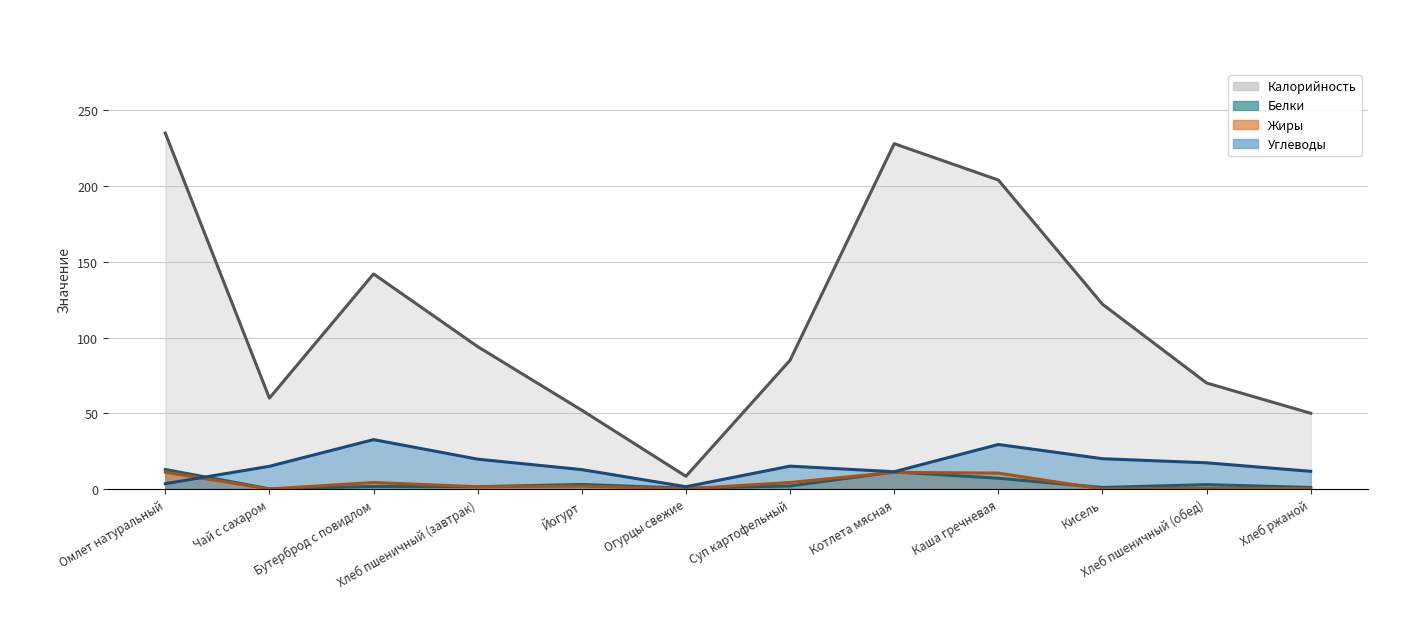

What is the maximum value for Белки?

12.9